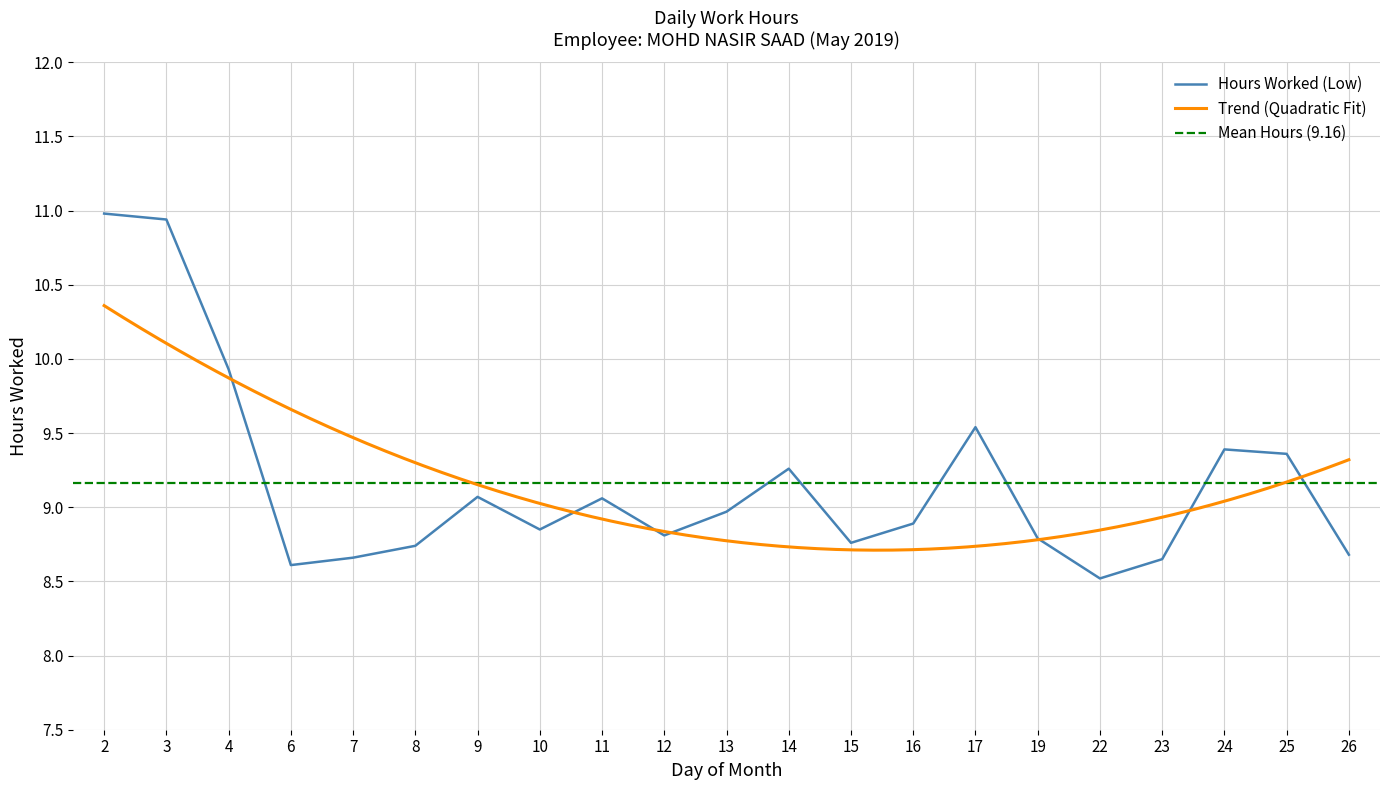

What is the sum of the values at 6 and 22?

17.1